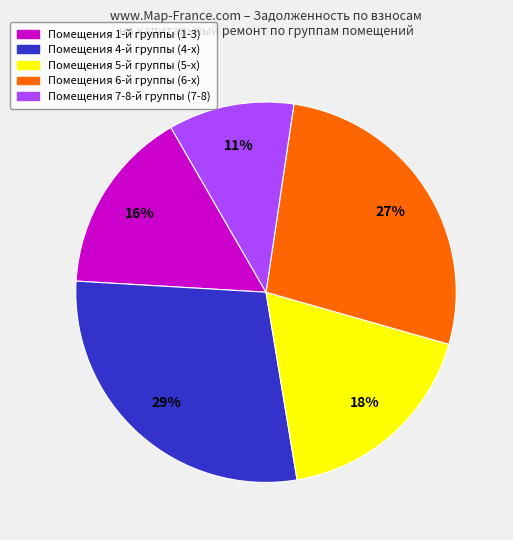

To the nearest percent, what is the average slice percentage?

20%